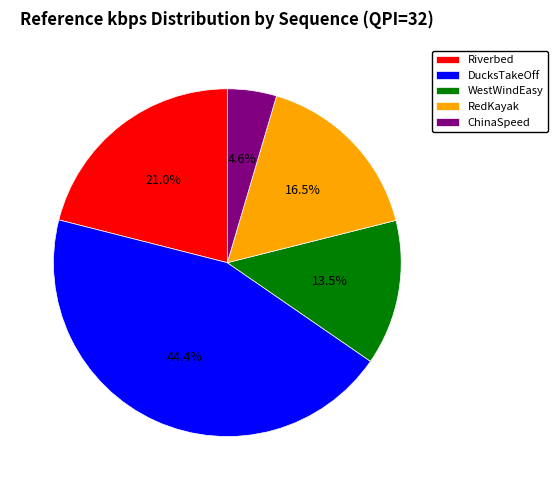

Rank the categories by value from lowest to highest.

ChinaSpeed, WestWindEasy, RedKayak, Riverbed, DucksTakeOff